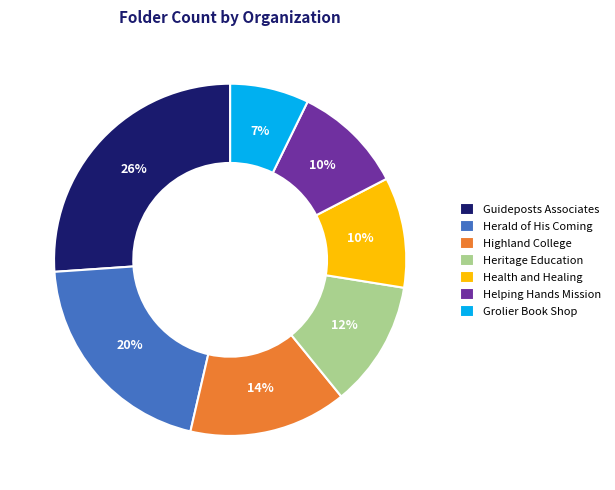

Approximately how many times larger is the value at Grolier Book Shop compared to Heritage Education?

0.6